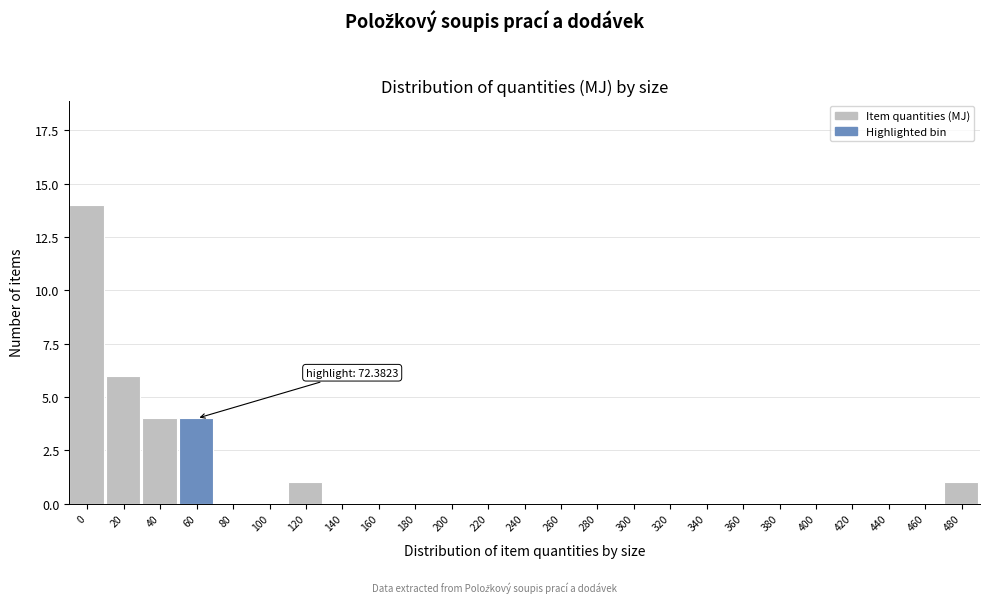

Reading left to right, list all the values displayed in this chart.

0=14	20=6	40=4	60=4	80=0	100=0	120=1	140=0	160=0	180=0	200=0	220=0	240=0	260=0	280=0	300=0	320=0	340=0	360=0	380=0	400=0	420=0	440=0	460=0	480=1